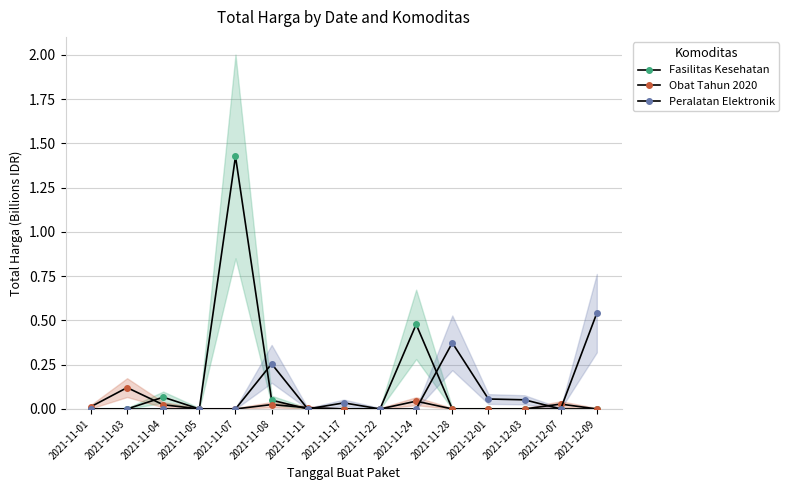

Rank the series at 2021-12-01 from lowest to highest value.

Fasilitas Kesehatan, Obat Tahun 2020, Peralatan Elektronik